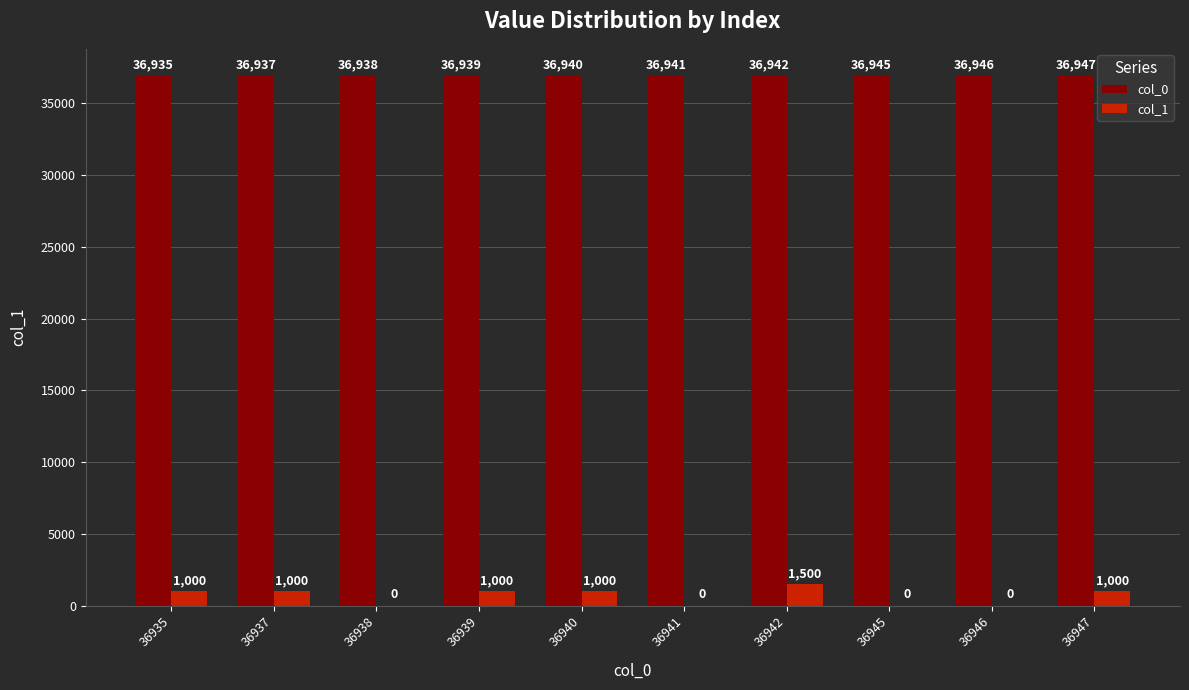

Which series has the widest spread of values?

col_1